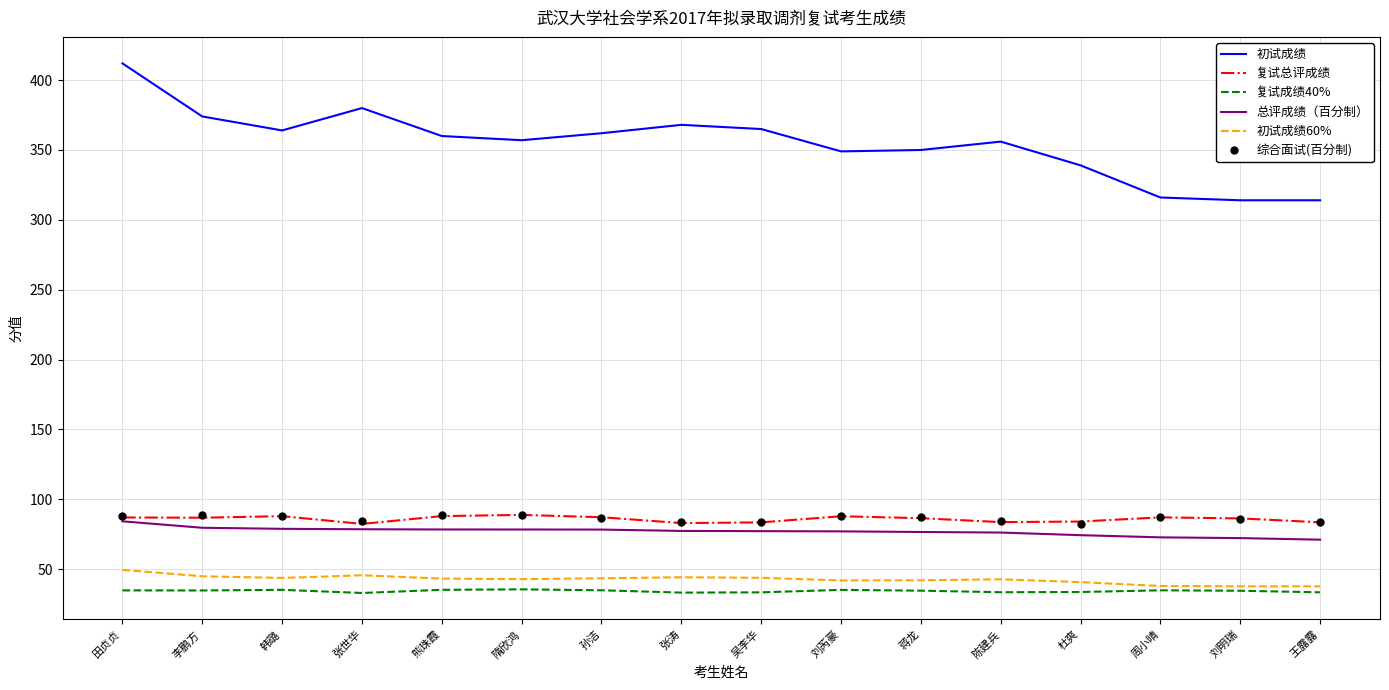

Which series has the largest range (max minus min)?

初试成绩